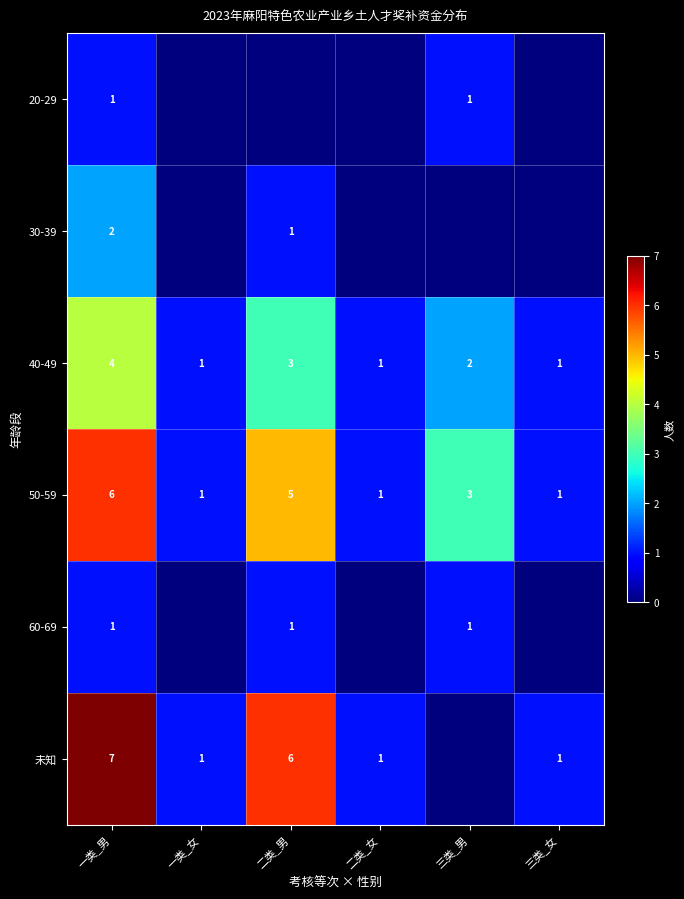

What is the maximum value shown in the chart?

7